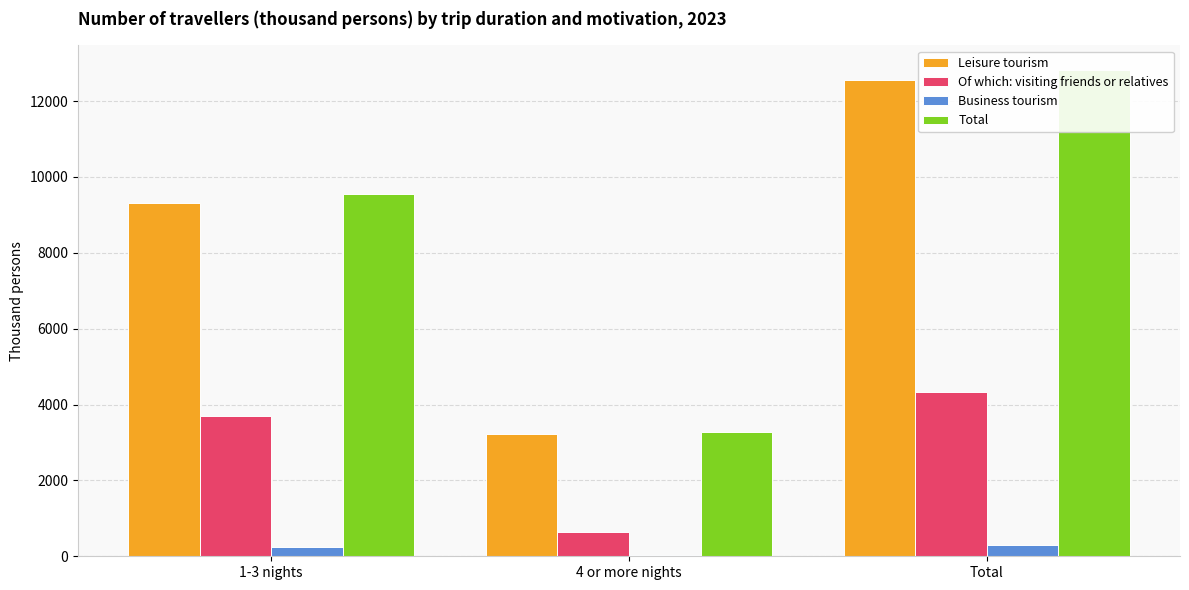

What is the difference between the maximum and minimum values in the Of which: visiting friends or relatives series?

3690.3